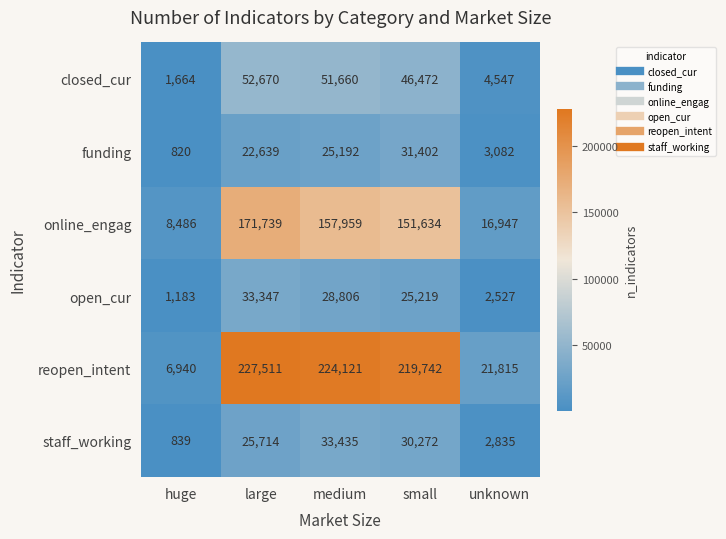

What is the total value across all series at small?

504741